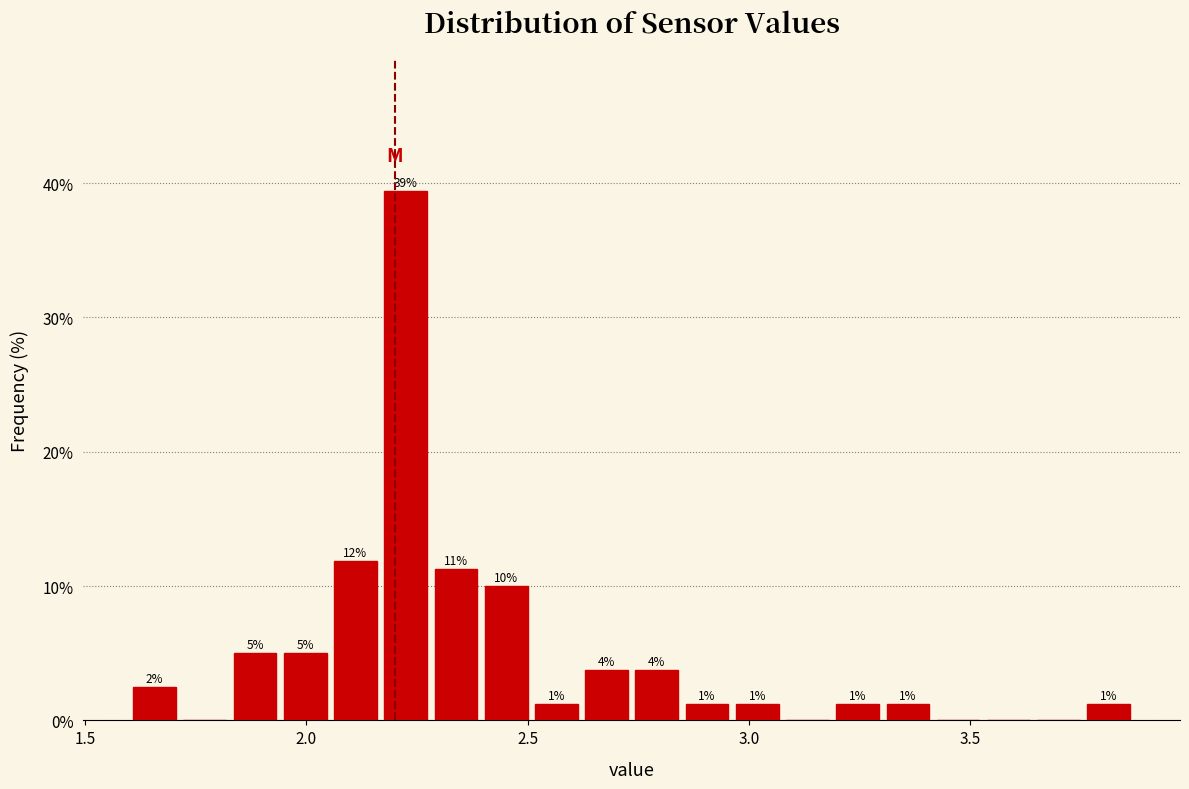

Read against the x-axis, roughly where is the centre of the tallest bar?

2.20